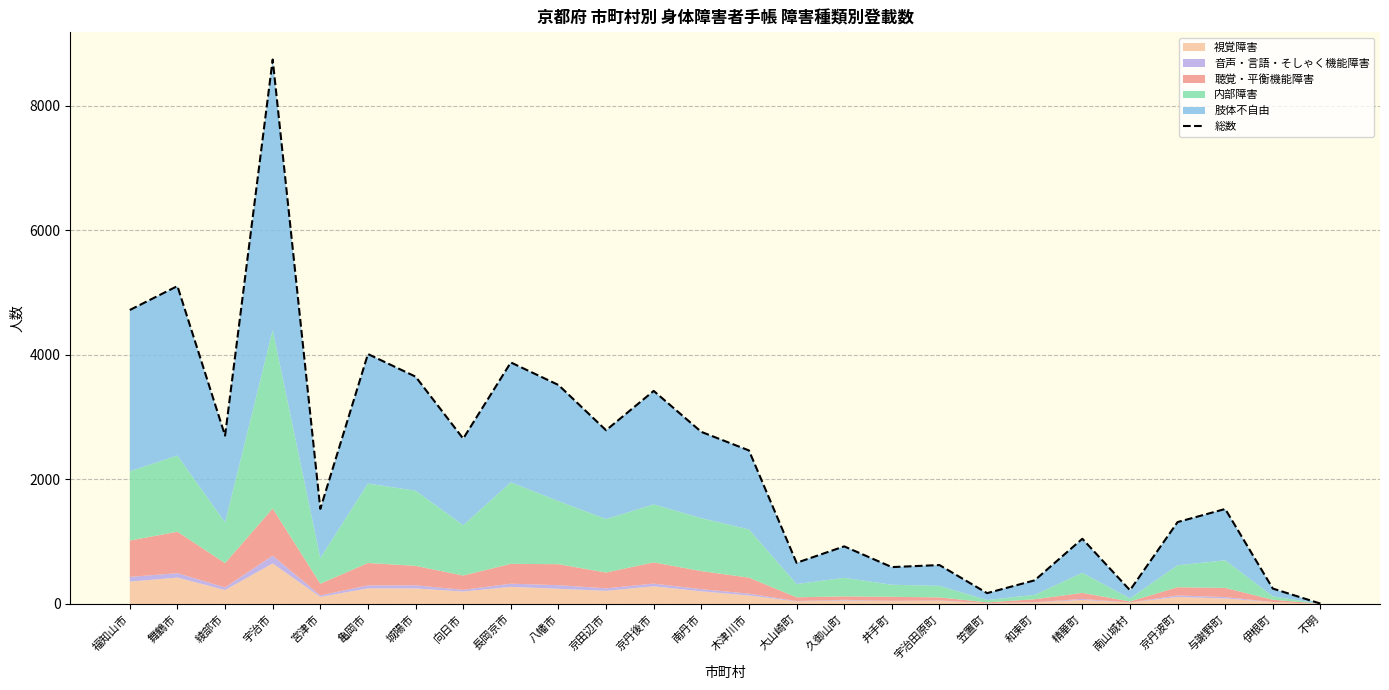

What is the value of the 15th point from the left?

660